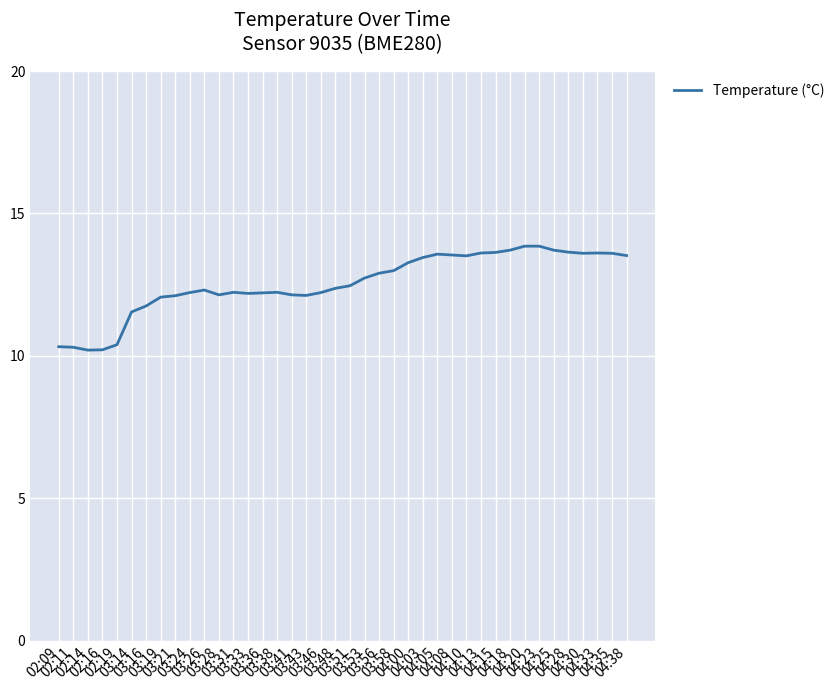

What is the average value?

12.6